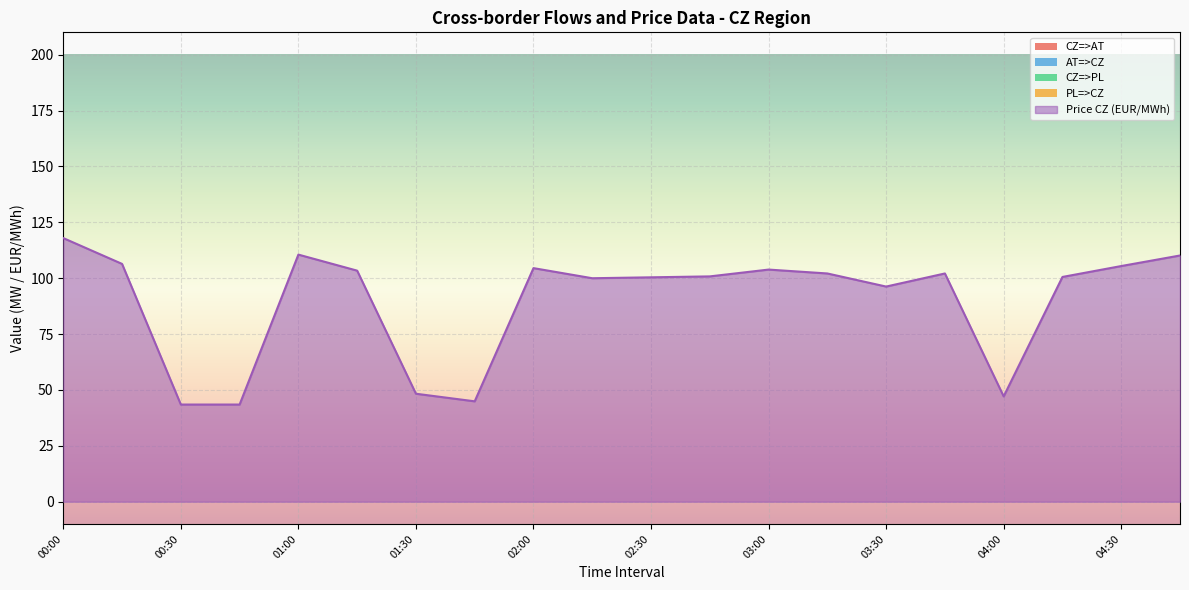

Reading left to right, list all the values displayed in this chart.

CZ=>AT: 0.0	0.0	0.0	0.0	0.0	0.0	0.0	0.0	0.0	0.0	0.0	0.0	0.0	0.0	0.0	0.0	0.0	0.0	0.0	0.0
AT=>CZ: 0.0	0.0	0.0	0.0	0.0	0.0	0.0	0.0	0.0	0.0	0.0	0.0	0.0	0.0	0.0	0.0	0.0	0.0	0.0	0.0
CZ=>PL: 0.0	0.0	0.0	0.0	0.0	0.0	0.0	0.0	0.0	0.0	0.0	0.0	0.0	0.0	0.0	0.0	0.0	0.0	0.0	0.0
PL=>CZ: 0.0	0.0	0.0	0.0	0.0	0.0	0.0	0.0	0.0	0.0	0.0	0.0	0.0	0.0	0.0	0.0	0.0	0.0	0.0	0.0
Price CZ (EUR/MWh): 117.9	106.4	43.5	43.5	110.5	103.4	48.3	44.9	104.5	100.0	100.4	100.8	103.8	102.1	96.2	102.1	47.1	100.5	105.4	110.2